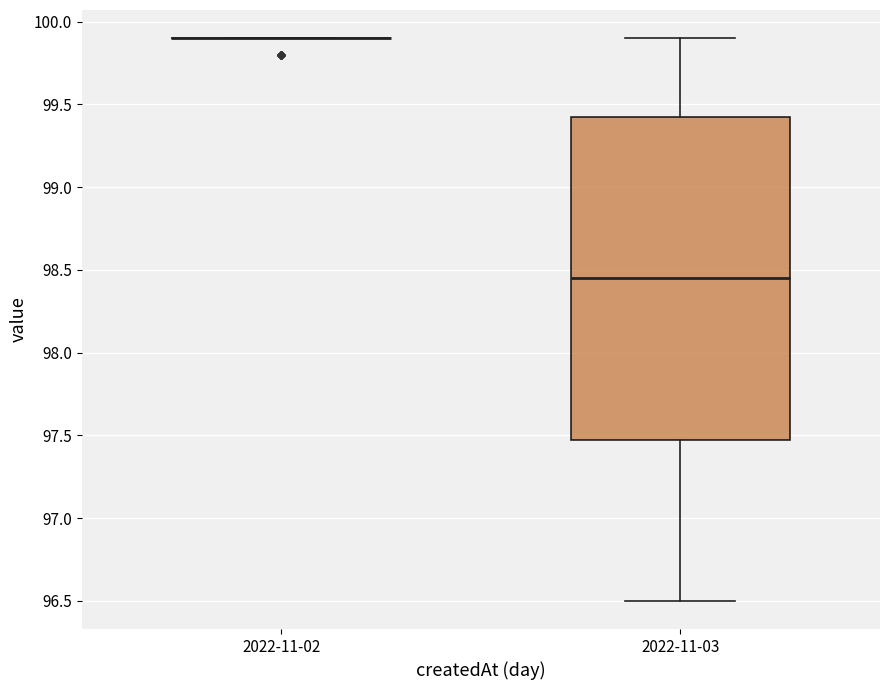

Reading left to right, read every box against the y-axis: the position of its median line, the range the box covers, and the ends of its whiskers. The values are not printed on the chart, so give them approximately, as read against the axis.

2022-11-02: box collapsed to a line at 99.90, whiskers 99.90 to 99.90
2022-11-03: median 98.45, box 97.50 to 99.45, whiskers 96.50 to 99.90